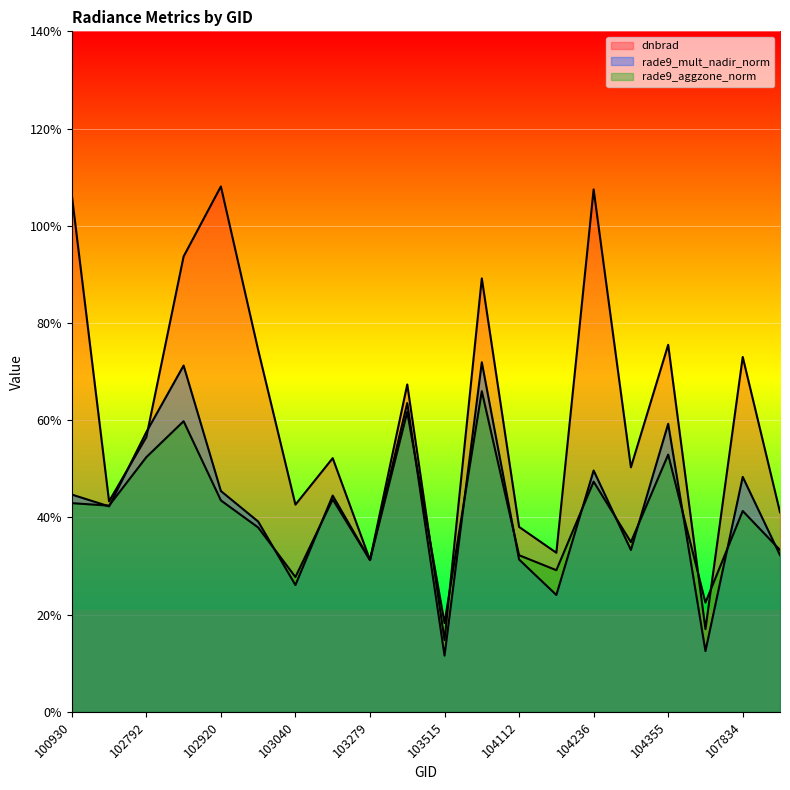

True or false: rade9_aggzone_norm has more than 2 interior local peaks.

True